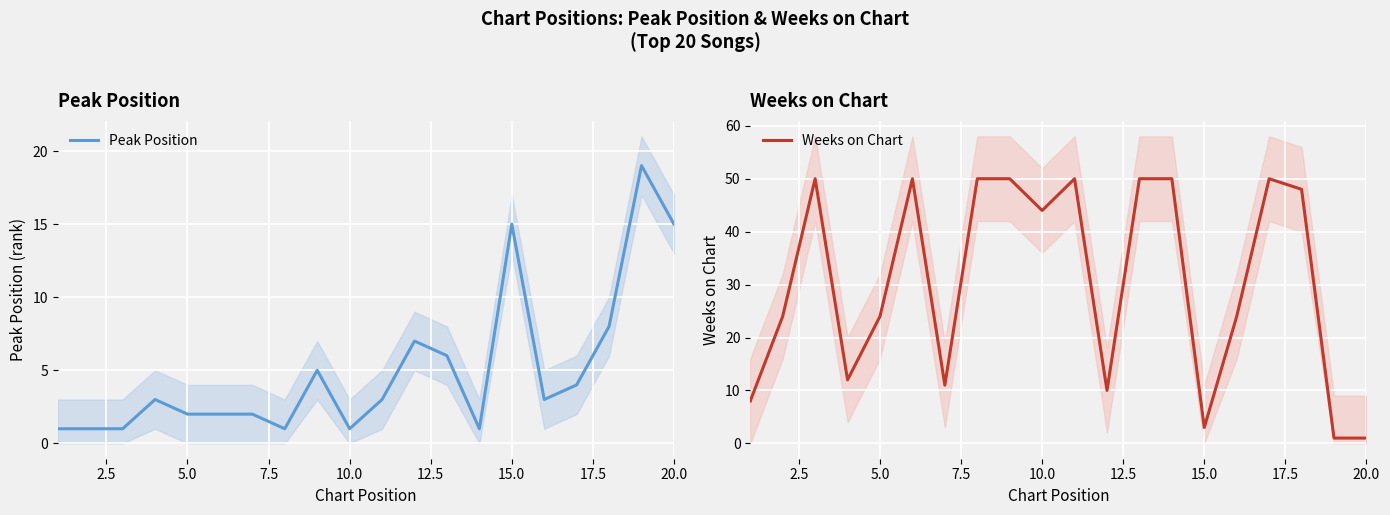

What is the average value of the Weeks on Chart series?

30